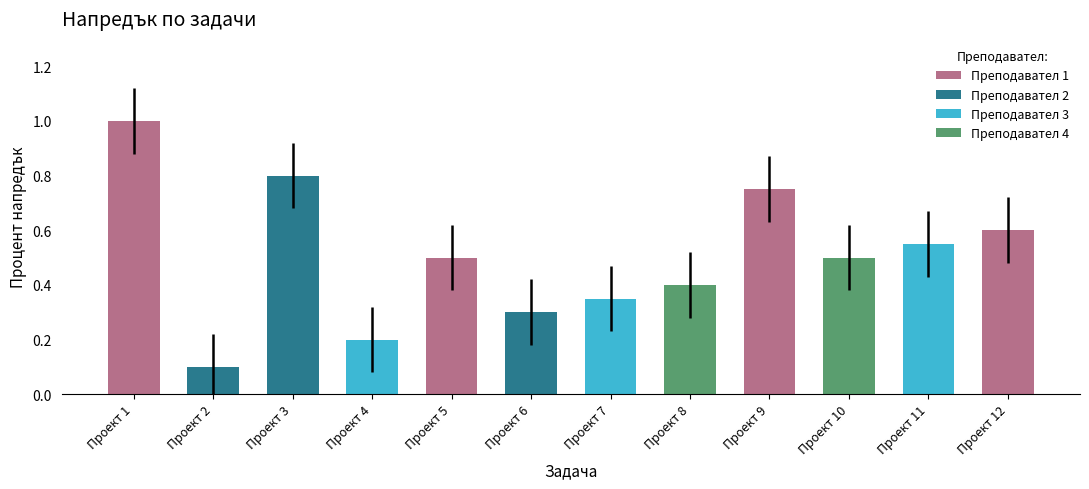

Reading left to right, list all the values displayed in this chart.

Проект 1=1.0	Проект 2=0.1	Проект 3=0.8	Проект 4=0.2	Проект 5=0.5	Проект 6=0.3	Проект 7=0.3	Проект 8=0.4	Проект 9=0.8	Проект 10=0.5	Проект 11=0.6	Проект 12=0.6